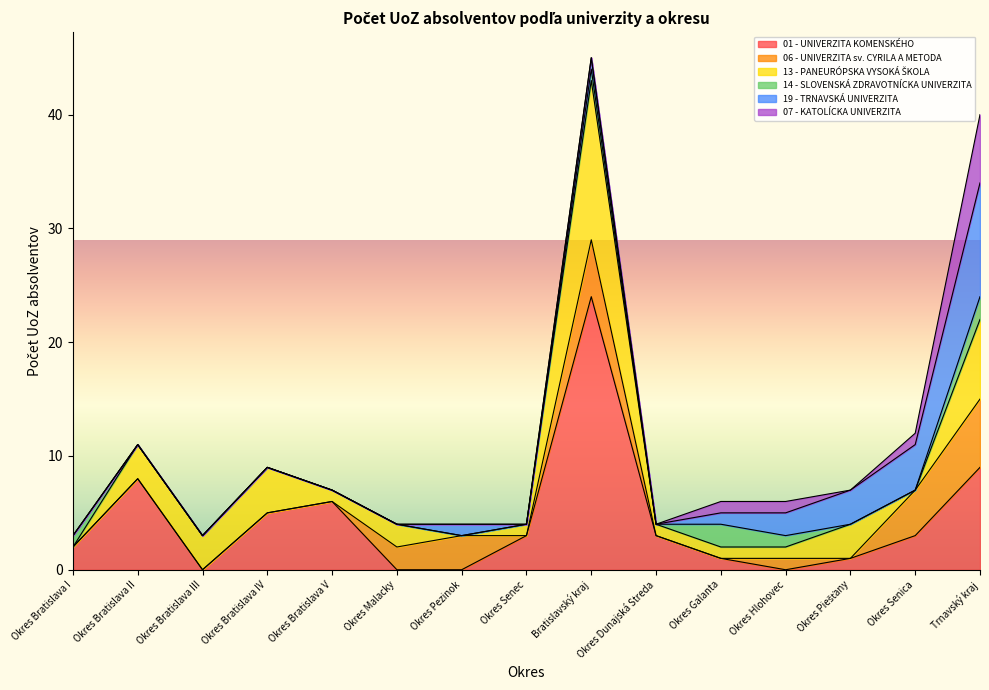

How many lines are shown in the chart?

6